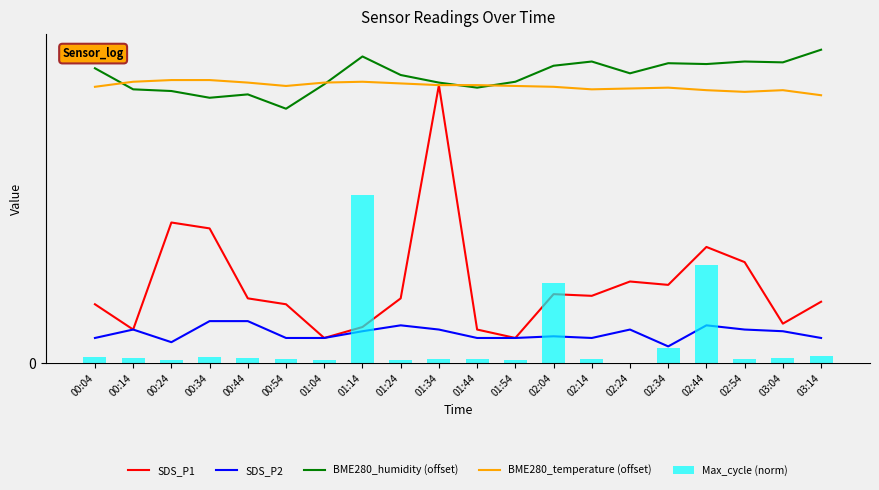

How many data points does each series have?

20